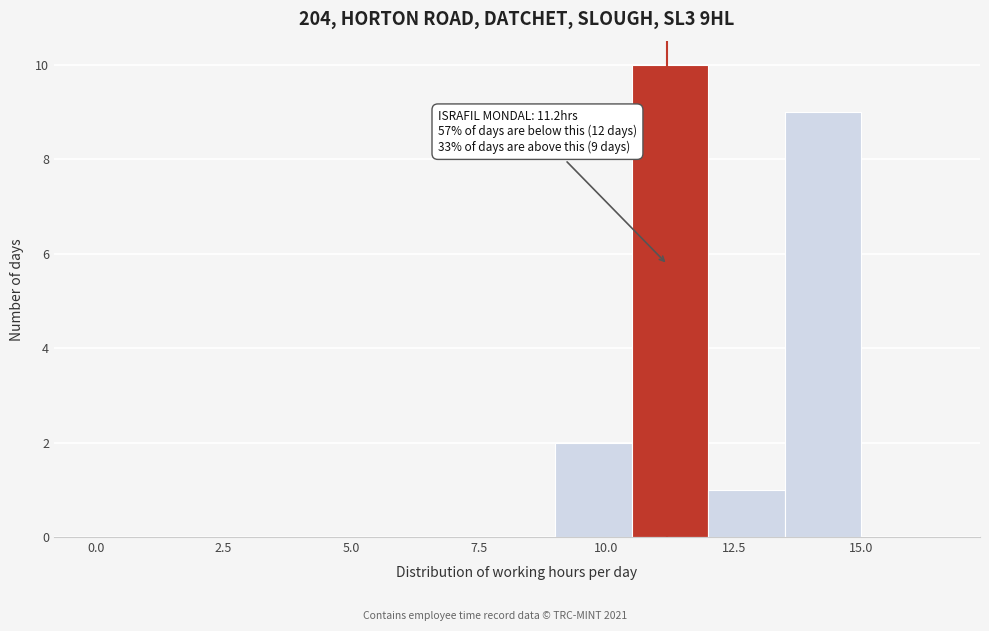

Read against the x-axis, roughly where is the centre of the tallest bar?

11.5